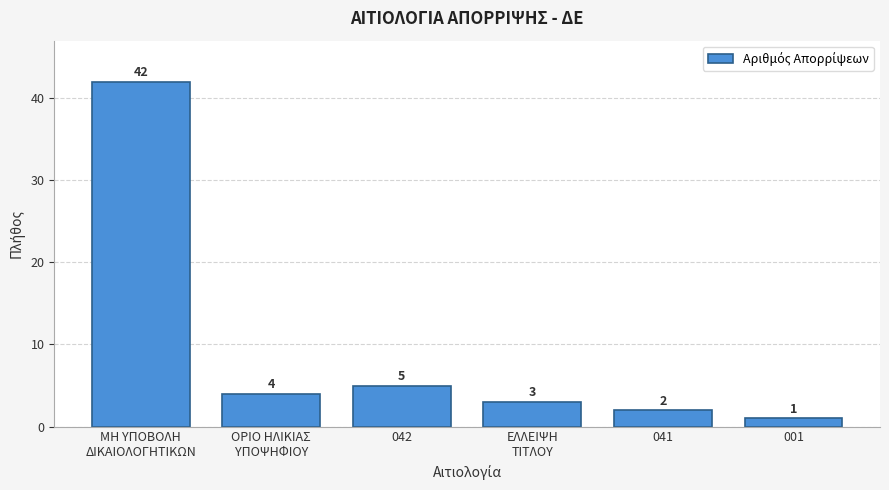

Reading left to right, extract all data points from this chart.

42	4	5	3	2	1